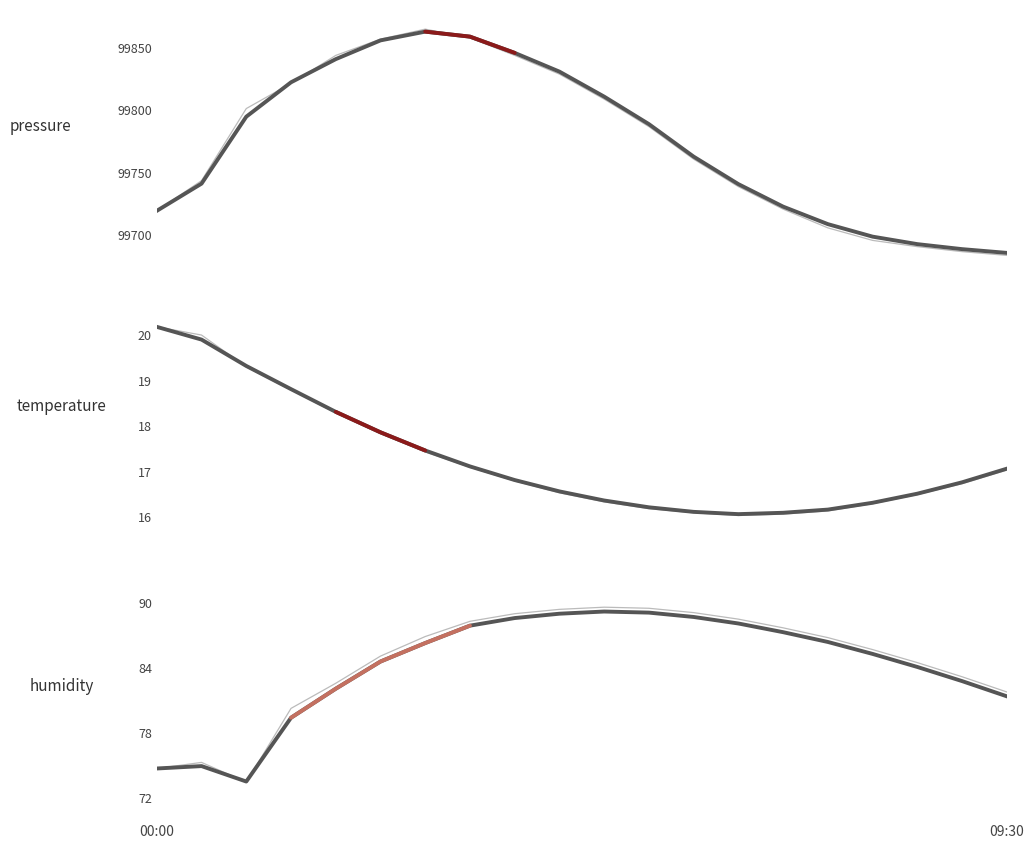

What is the total value across all series at 03:30?

99962.9